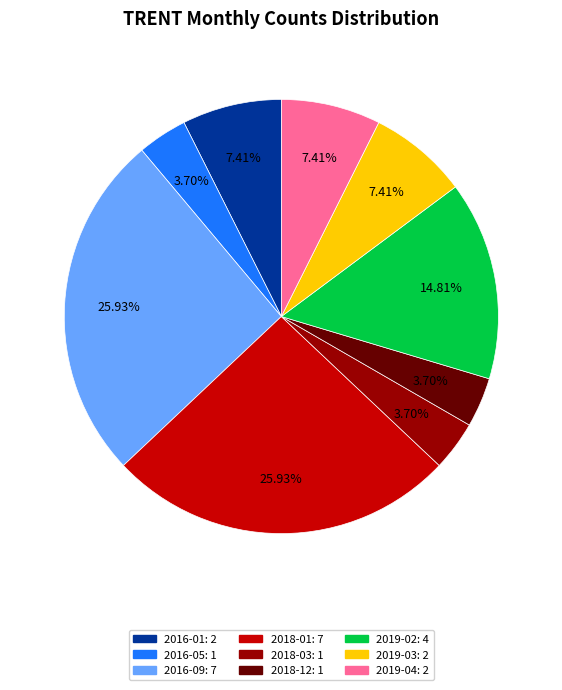

The 2018-03 slice represents 4% of the pie. True or false?

True